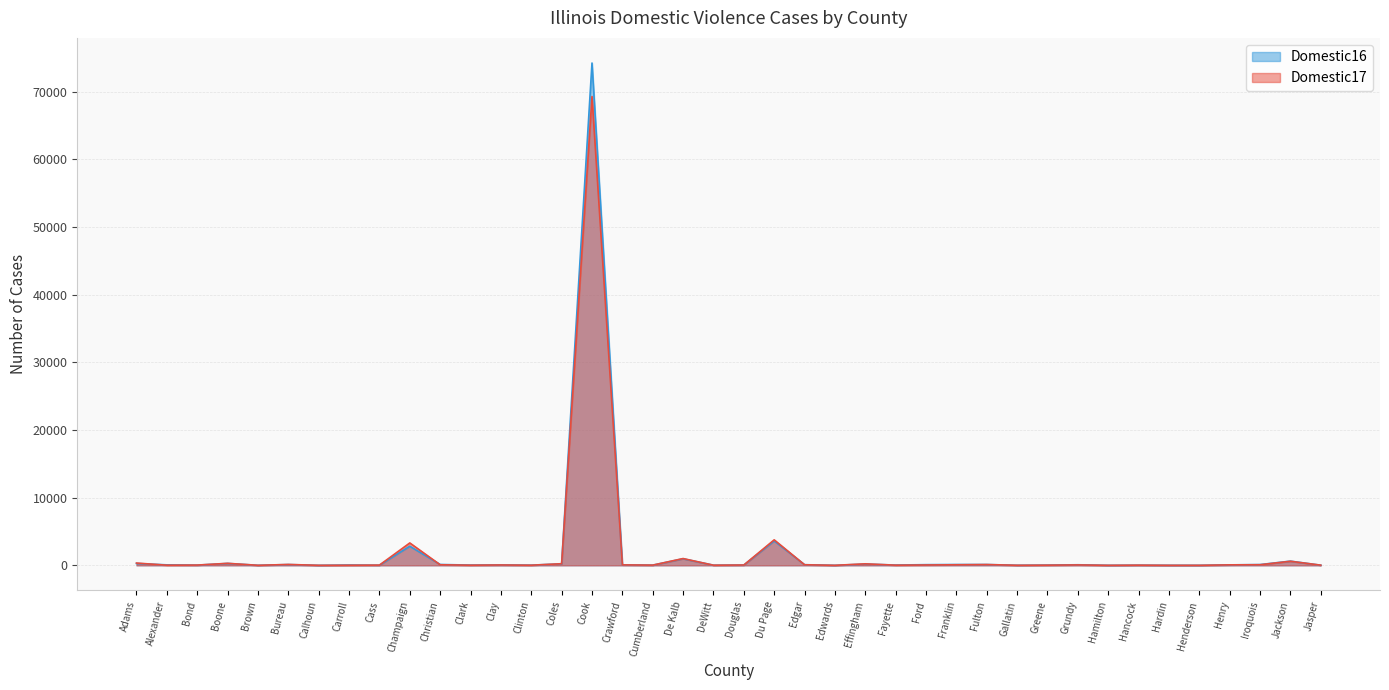

At Greene, list the series in order from largest to smallest.

Domestic16, Domestic17